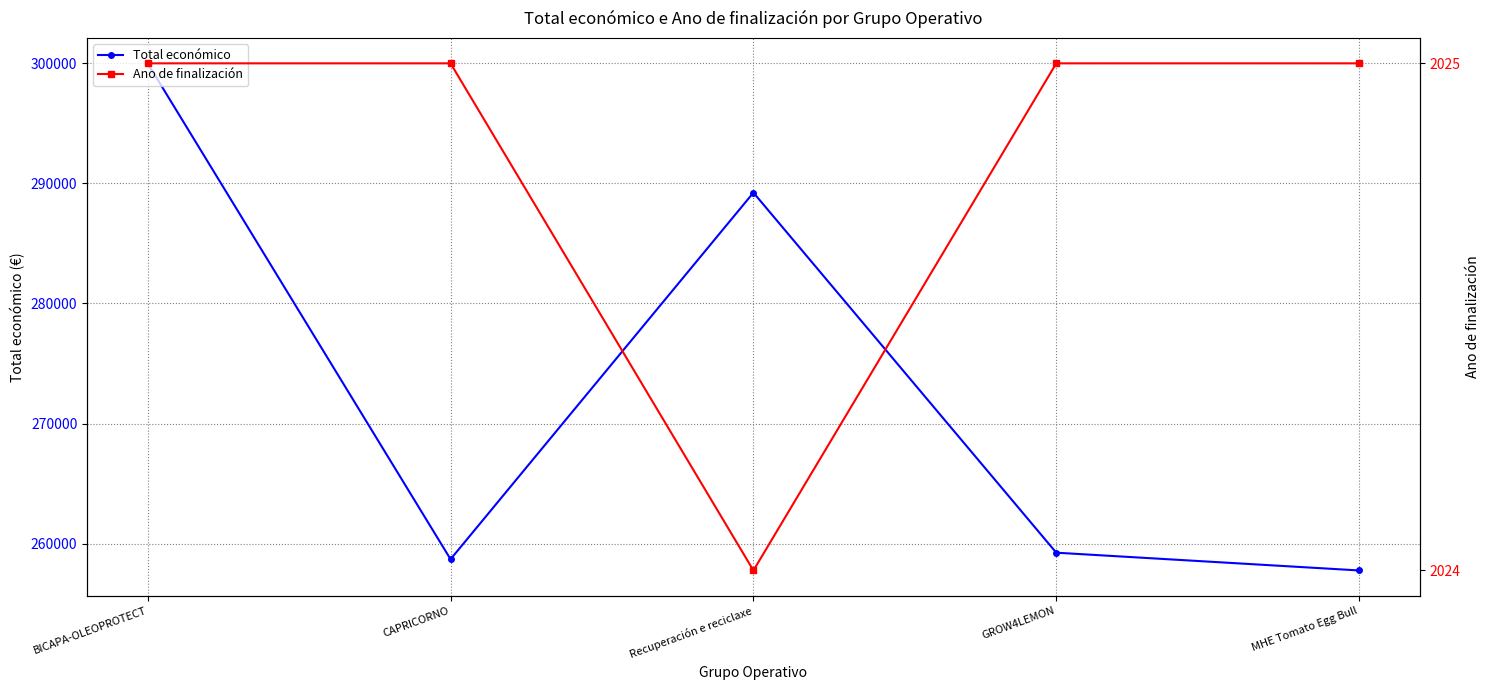

At which category does the chart reach its peak across all series?

BICAPA-OLEOPROTECT